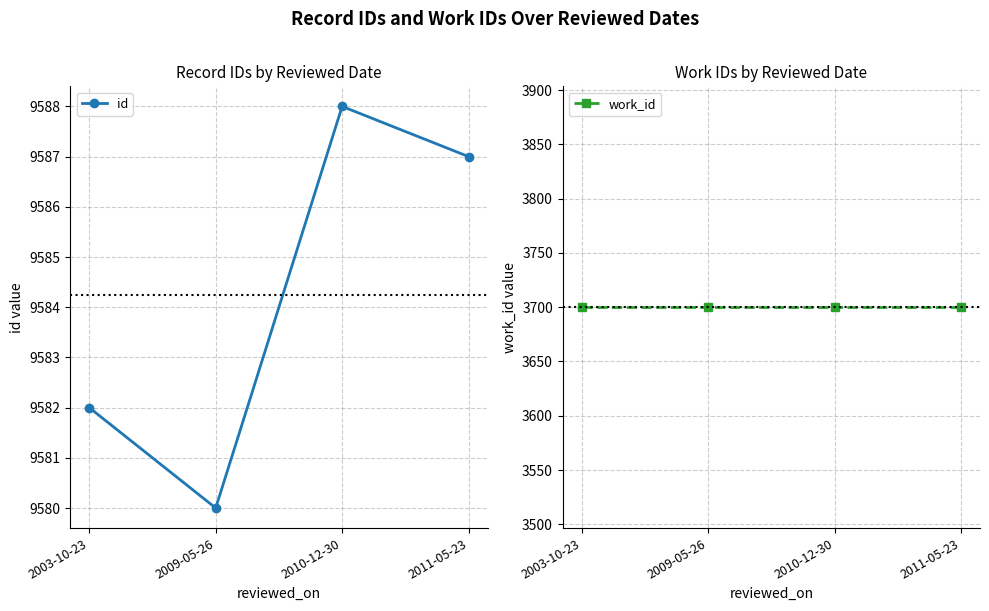

Where is the first local maximum for id?

2010-12-30